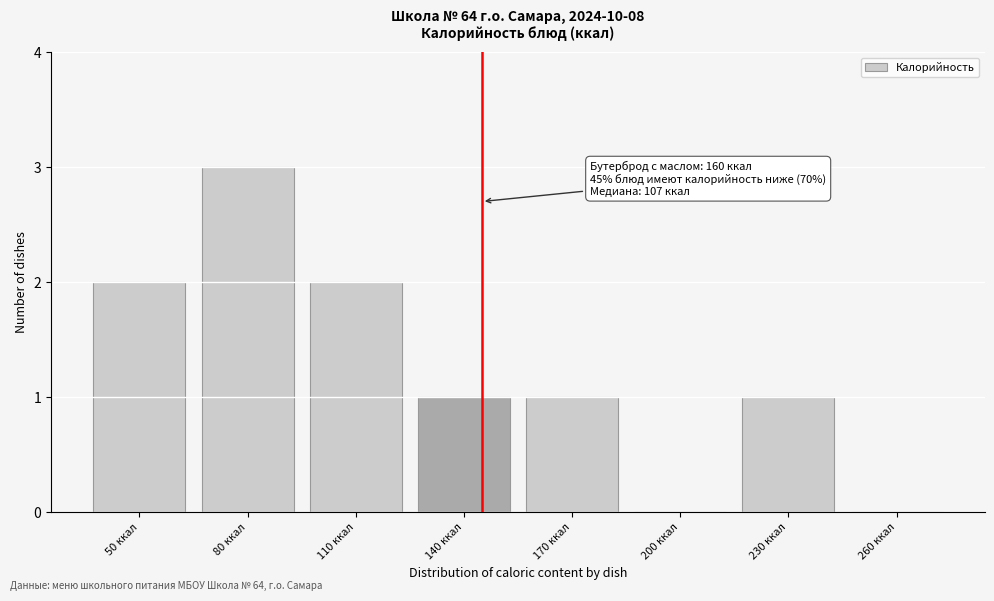

Reading right to left, list all the values displayed in this chart.

260 ккал=0	230 ккал=1	200 ккал=0	170 ккал=1	140 ккал=1	110 ккал=2	80 ккал=3	50 ккал=2